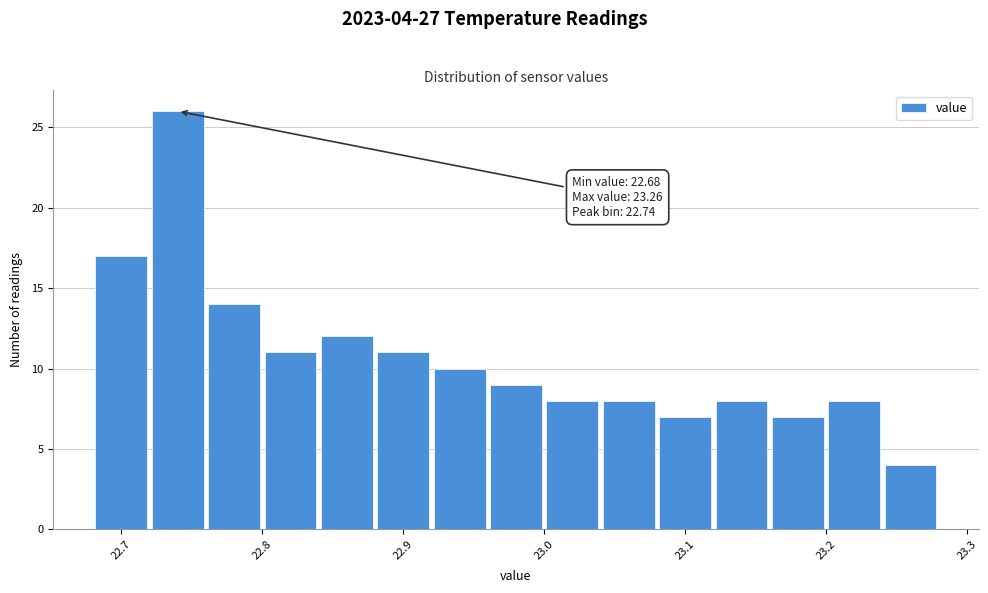

Which range on the x-axis has the tallest bar?

22.72 to 22.76